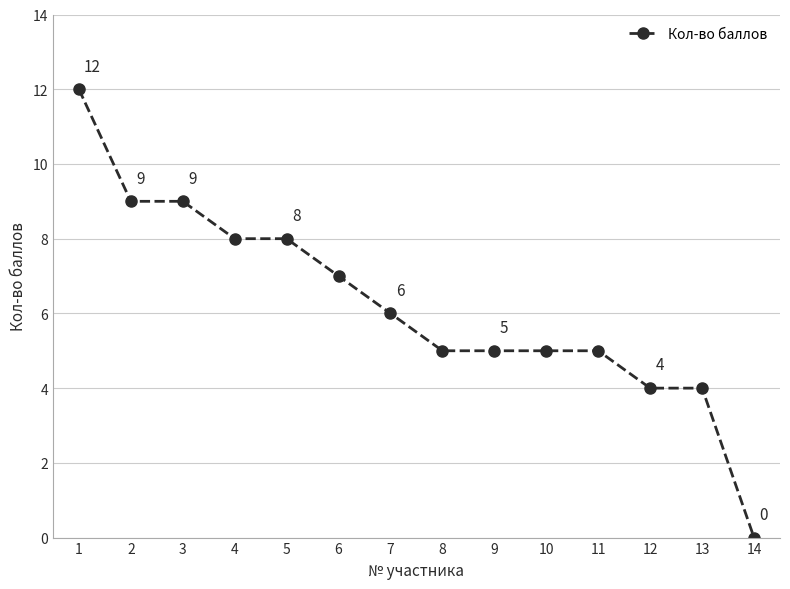

Does the chart display data point markers on the line(s)?

Yes